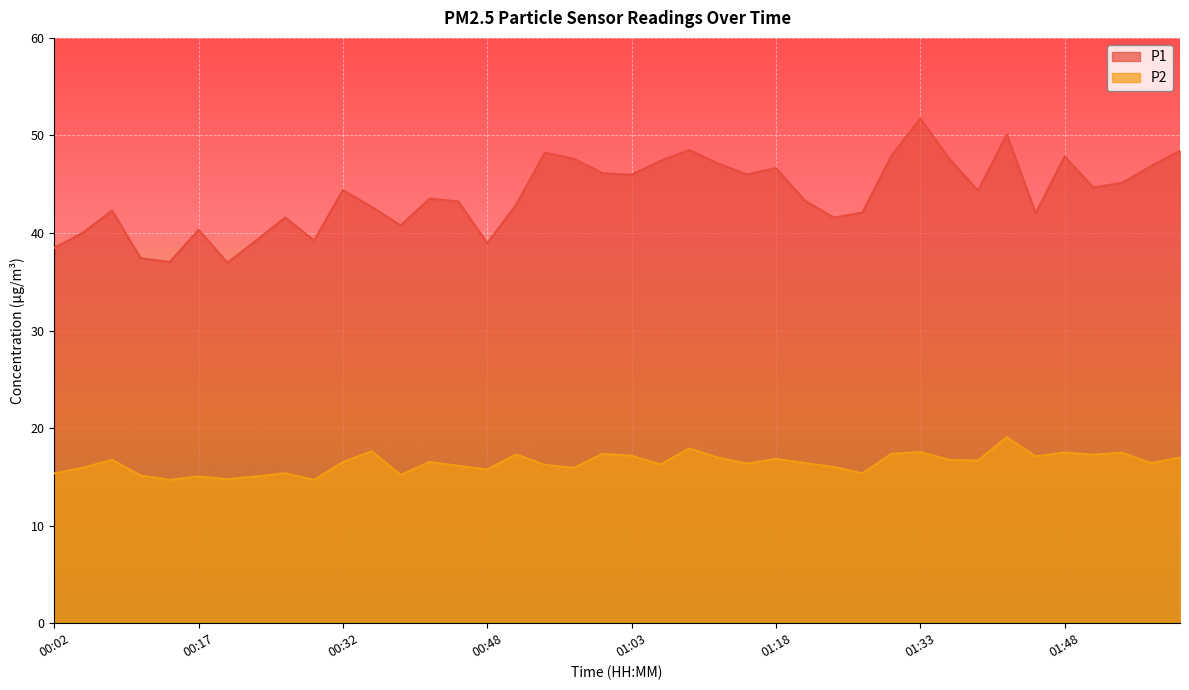

Is the value of P1 at 01:55 greater than the value of P2 at 01:00?

Yes